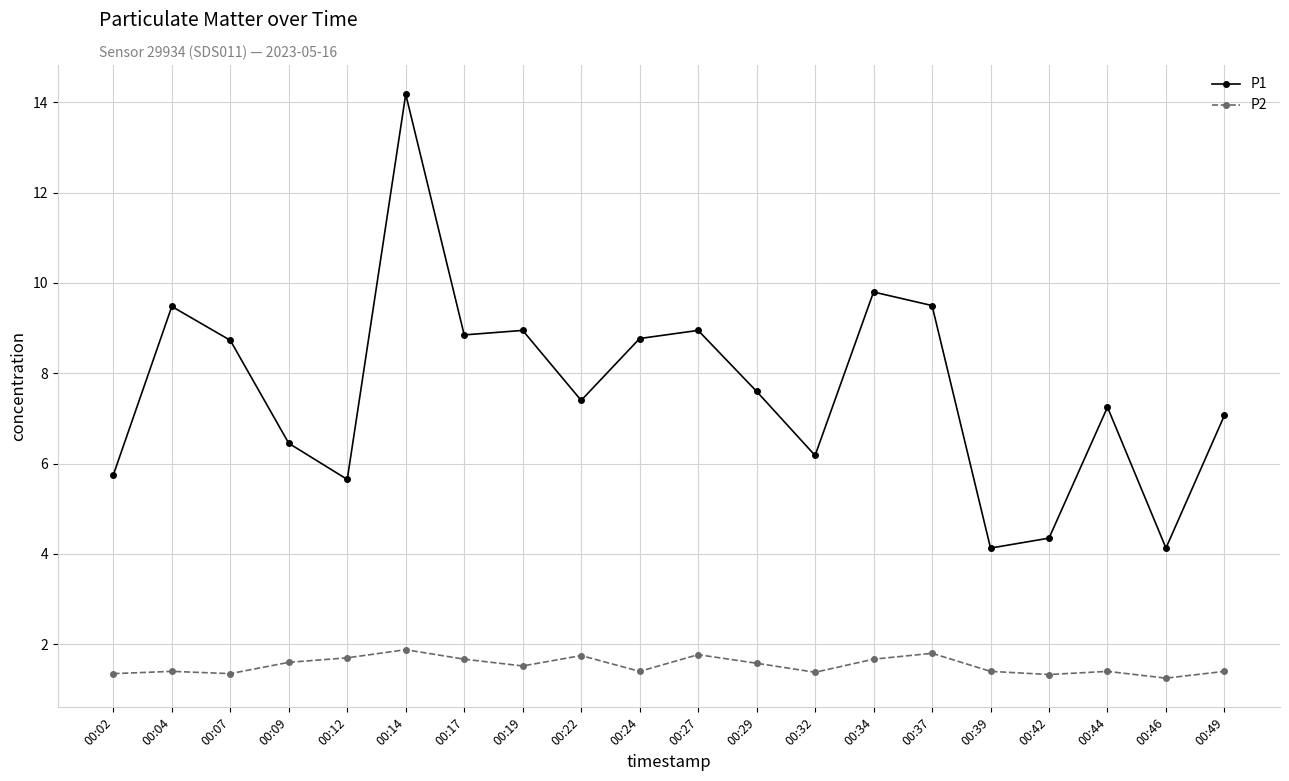

At which category is the sum across all series the highest?

00:14